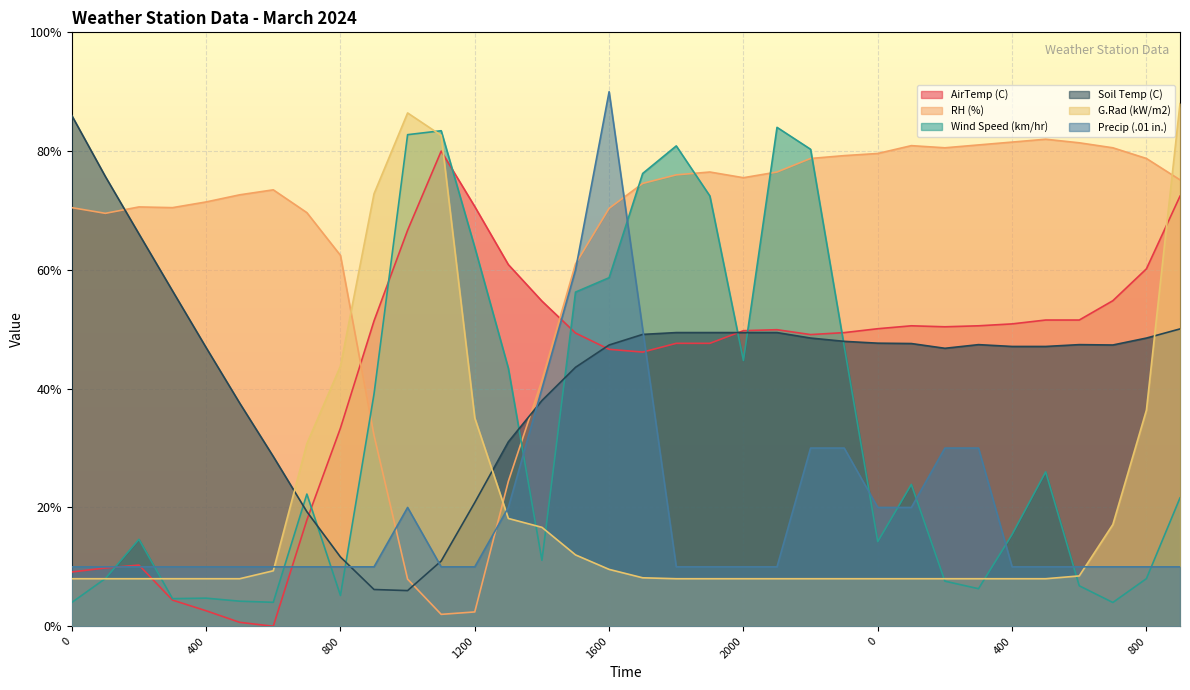

List the labels in order of G.Rad (kW/m2) value, smallest first.

0, 100, 200, 300, 400, 500, 1800, 1900, 2000, 2100, 2200, 2300, 0, 100, 200, 300, 400, 500, 1700, 600, 600, 1600, 1500, 1400, 700, 1300, 700, 1200, 800, 800, 900, 1100, 1000, 900